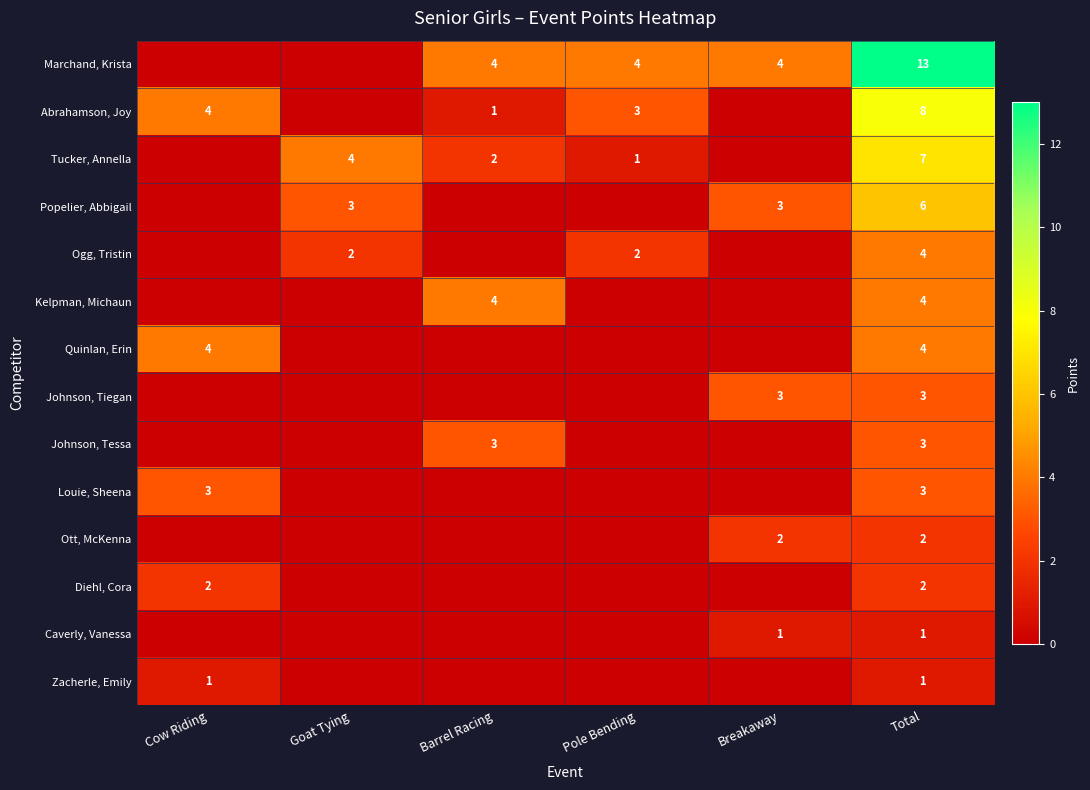

What is the sum of the Ogg, Tristin values at Goat Tying and Pole Bending?

4